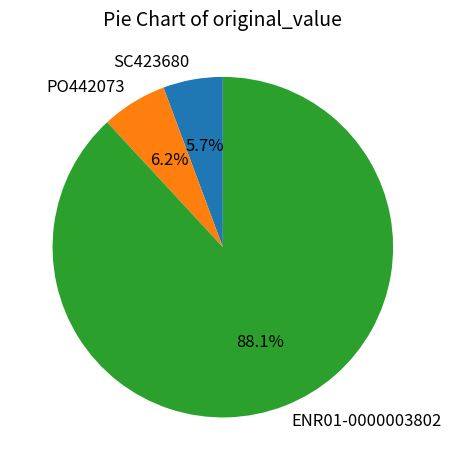

Rank the categories by value from highest to lowest.

ENR01-0000003802, PO442073, SC423680